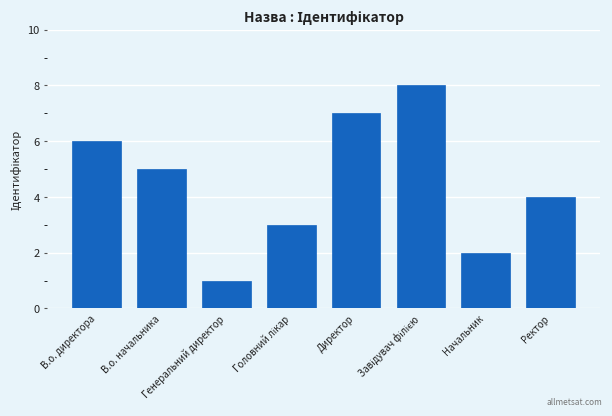

Reading right to left, what are all the values shown in this chart?

4	2	8	7	3	1	5	6